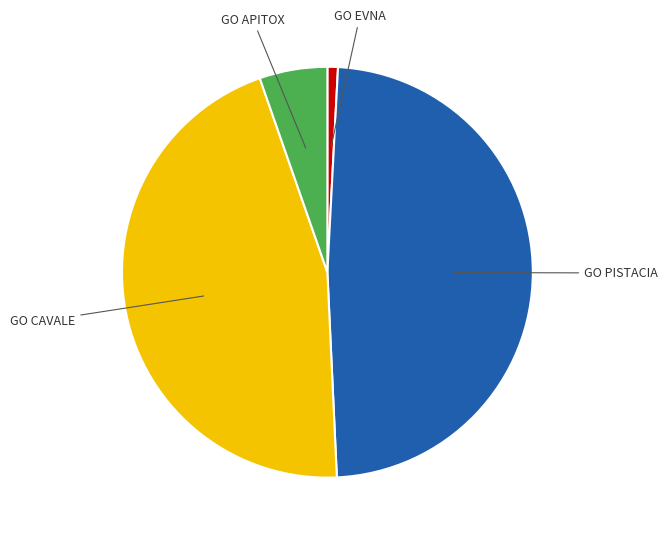

Does any single category account for the majority?

No